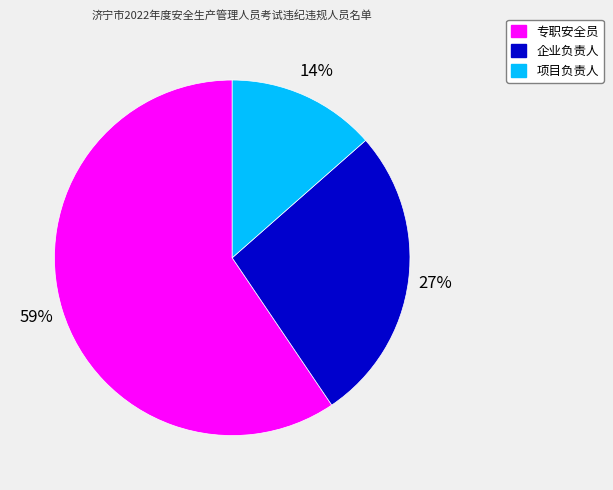

What is the largest slice in the pie chart?

专职安全员